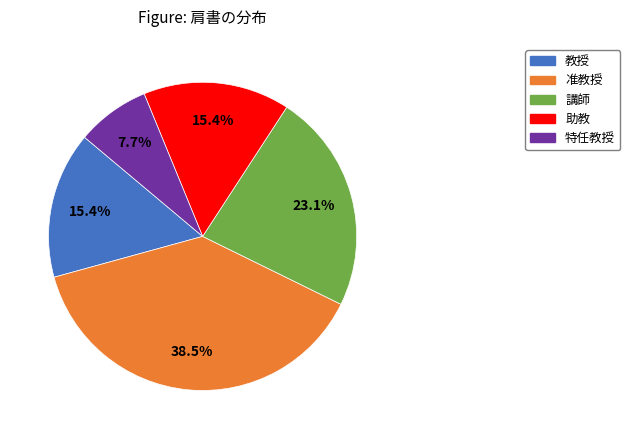

Combined, what portion of the pie is 教授 and 特任教授?

23.1%